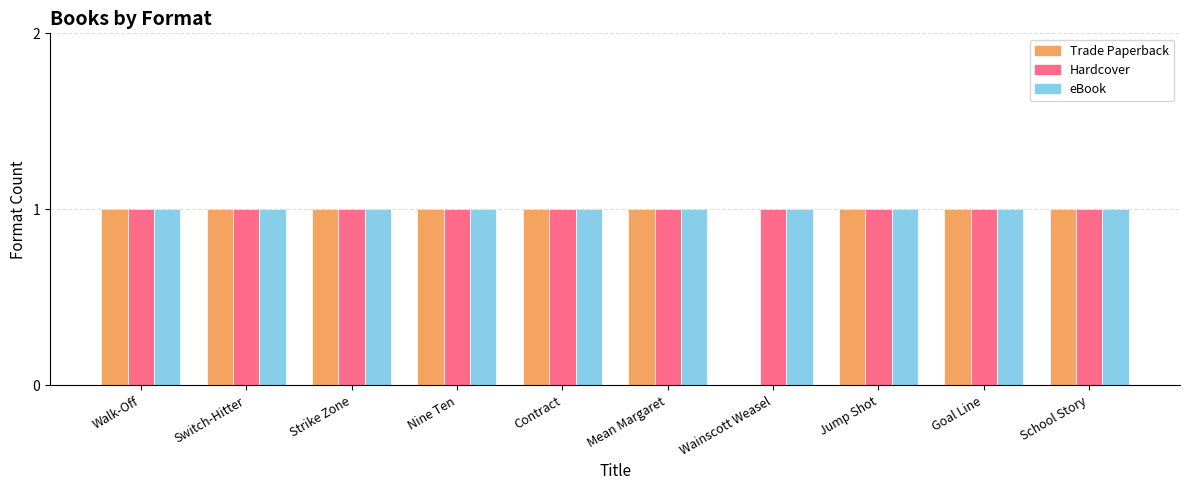

Reading right to left, what are all the values shown in this chart?

Trade Paperback: School Story=1	Goal Line=1	Jump Shot=1	Wainscott Weasel=0	Mean Margaret=1	Contract=1	Nine Ten=1	Strike Zone=1	Switch-Hitter=1	Walk-Off=1
Hardcover: School Story=1	Goal Line=1	Jump Shot=1	Wainscott Weasel=1	Mean Margaret=1	Contract=1	Nine Ten=1	Strike Zone=1	Switch-Hitter=1	Walk-Off=1
eBook: School Story=1	Goal Line=1	Jump Shot=1	Wainscott Weasel=1	Mean Margaret=1	Contract=1	Nine Ten=1	Strike Zone=1	Switch-Hitter=1	Walk-Off=1